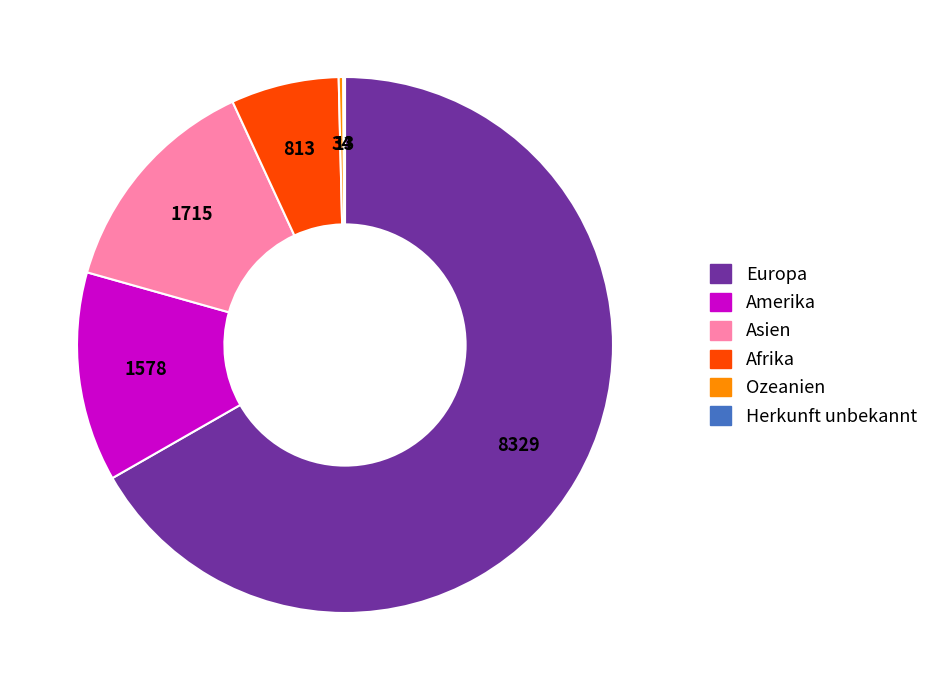

Which category has the biggest portion of the pie?

Europa